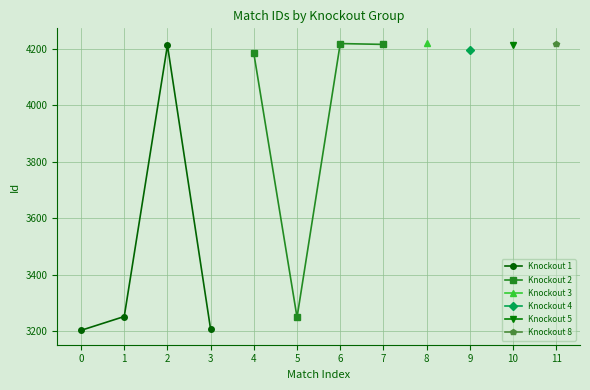

True or false: Knockout 1 has more than 0 points higher than both neighbors.

True